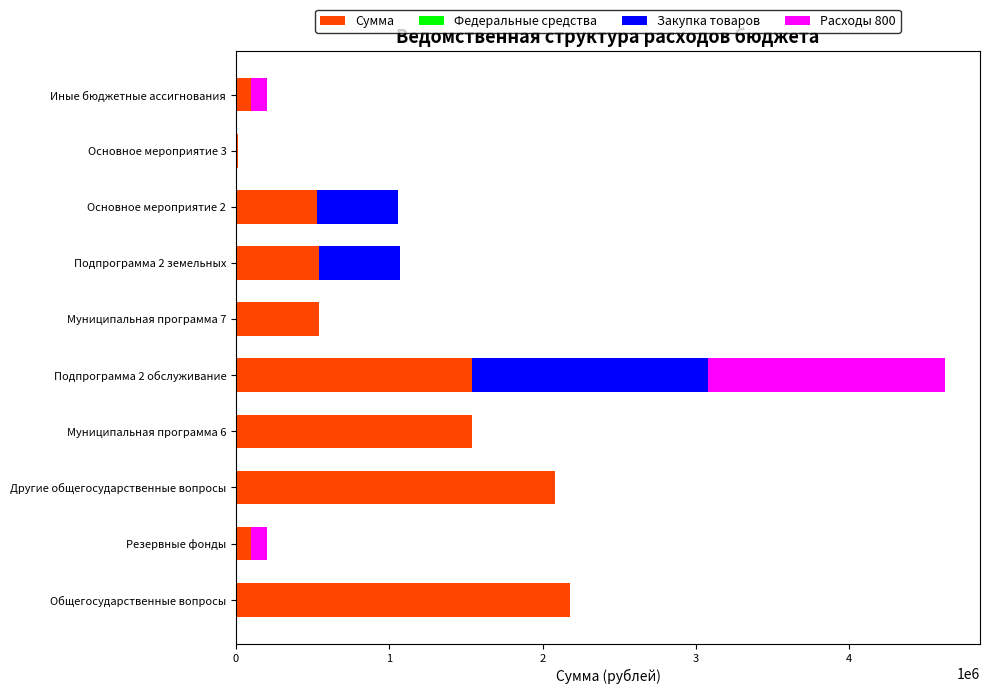

What is the total value across all series at Подпрограмма 2 обслуживание?

4621550.7